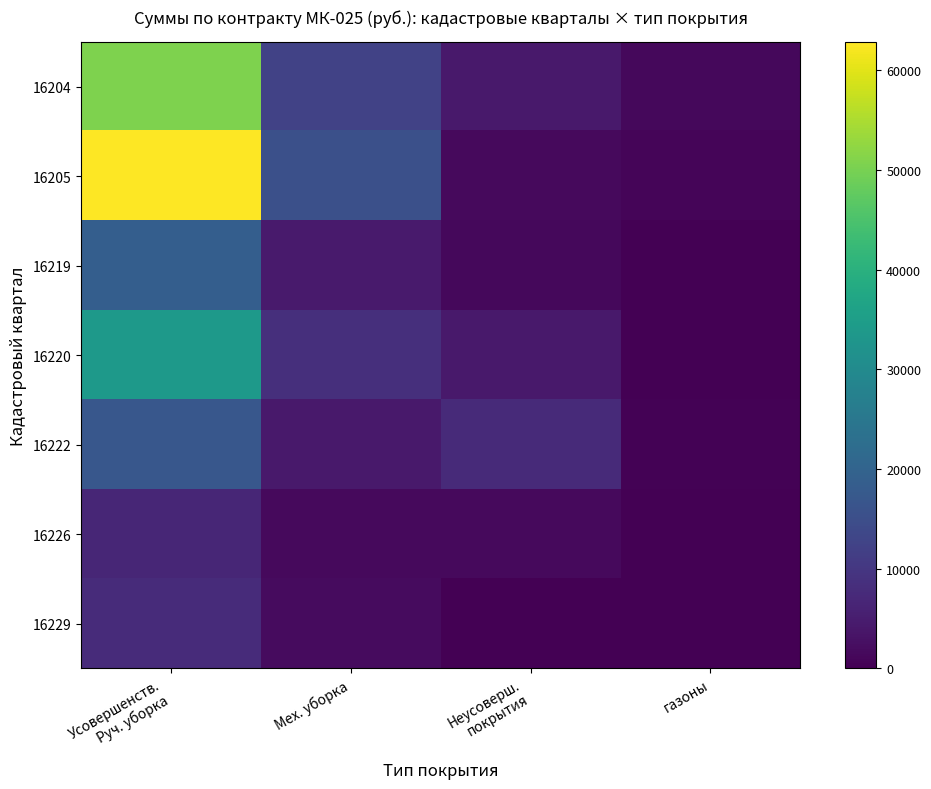

Which series changed the most between Усовершенств. Руч. уборка and газоны?

16205